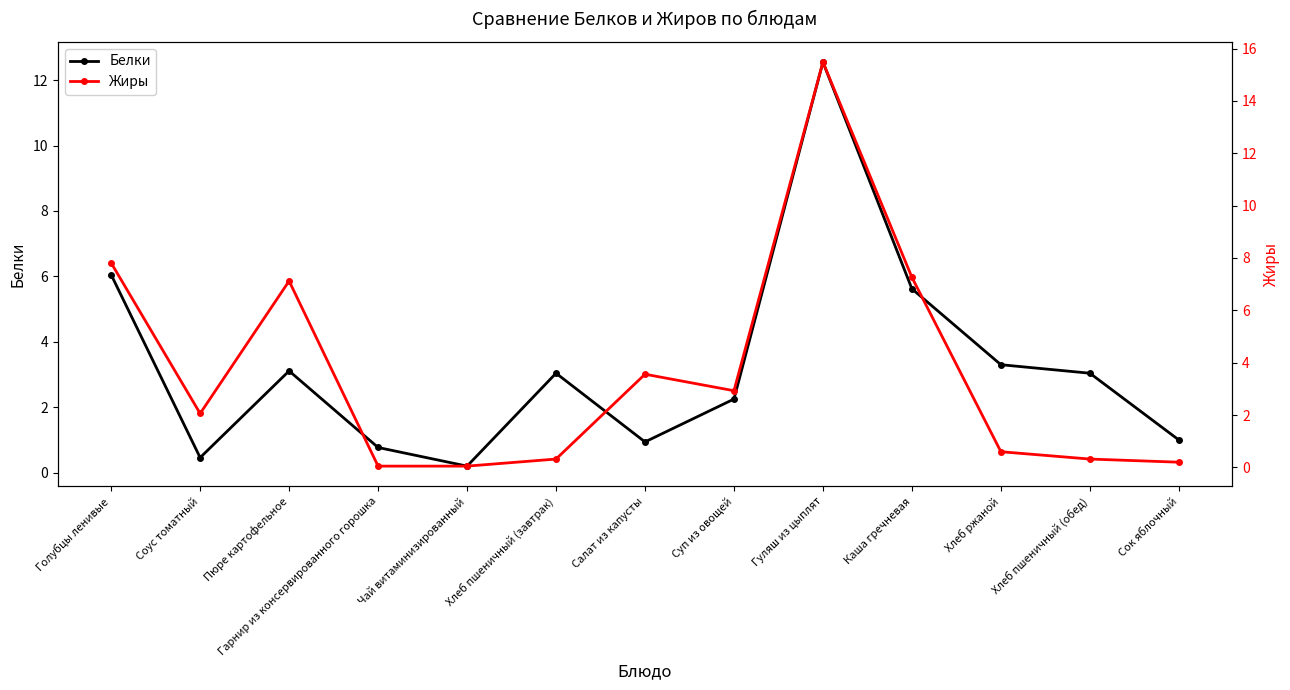

Reading right to left, transcribe all the data shown in this chart.

Белки: Сок яблочный=1.0	Хлеб пшеничный (обед)=3.0	Хлеб ржаной=3.3	Каша гречневая=5.6	Гуляш из цыплят=12.6	Суп из овощей=2.2	Салат из капусты=0.9	Хлеб пшеничный (завтрак)=3.0	Чай витаминизированный=0.2	Гарнир из консервированного горошка=0.8	Пюре картофельное=3.1	Соус томатный=0.5	Голубцы ленивые=6.0
Жиры: Сок яблочный=0.2	Хлеб пшеничный (обед)=0.3	Хлеб ржаной=0.6	Каша гречневая=7.3	Гуляш из цыплят=15.5	Суп из овощей=2.9	Салат из капусты=3.6	Хлеб пшеничный (завтрак)=0.3	Чай витаминизированный=0.1	Гарнир из консервированного горошка=0.1	Пюре картофельное=7.1	Соус томатный=2.1	Голубцы ленивые=7.8